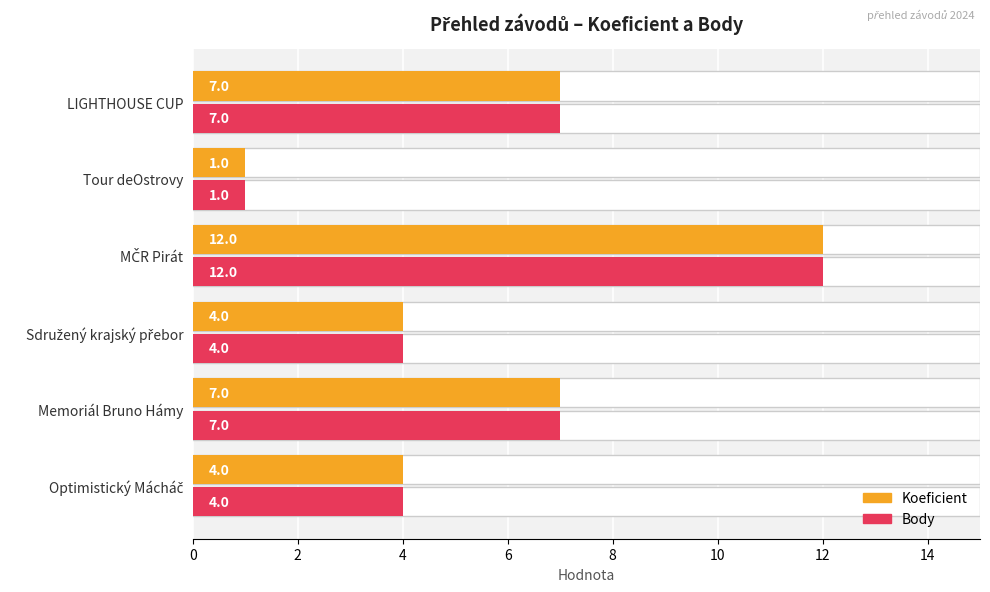

Which series has the largest total across all categories?

Koeficient